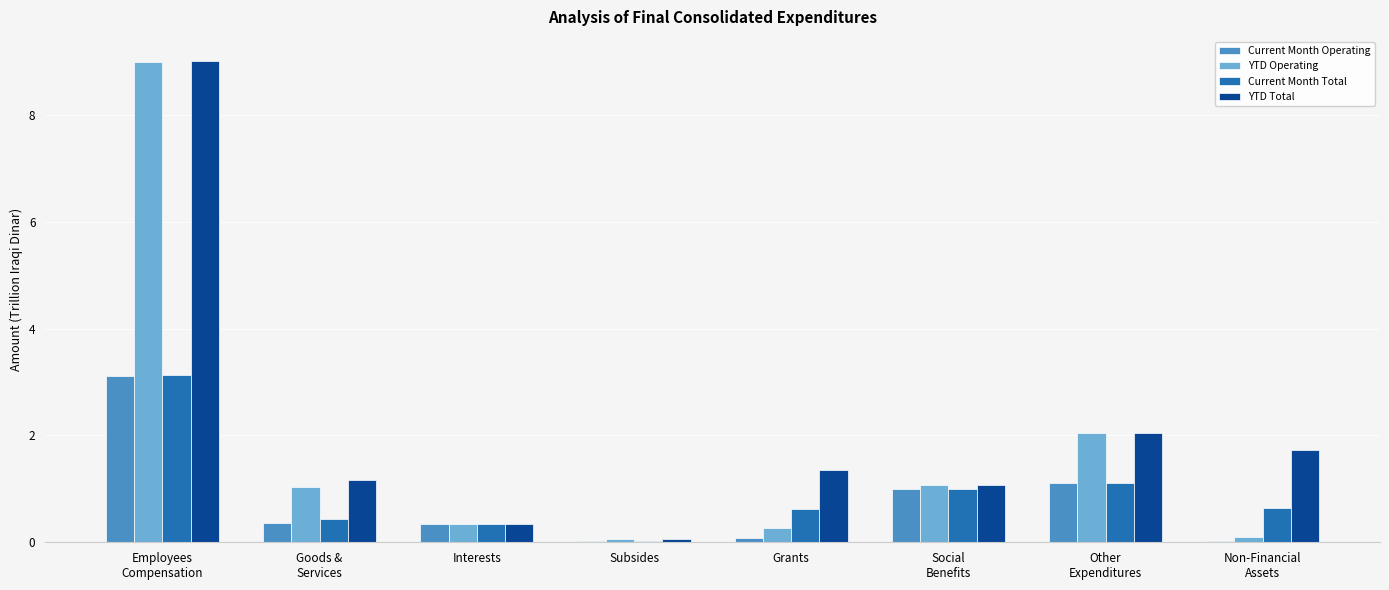

At which category is the sum across all series the highest?

Employees
Compensation